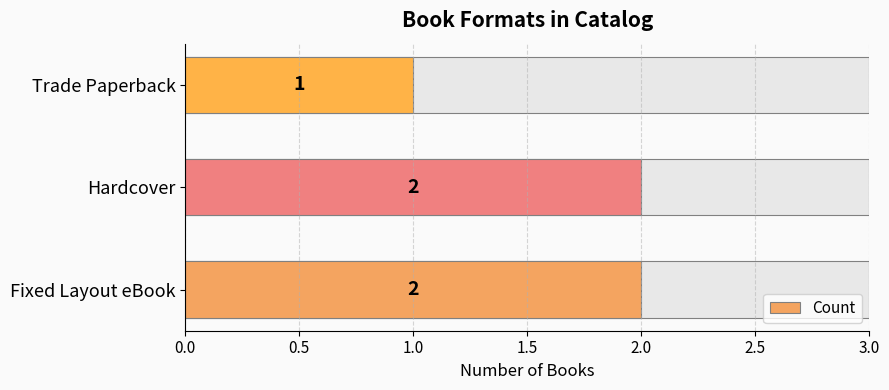

Where is the data nearest to the value 1?

Trade Paperback